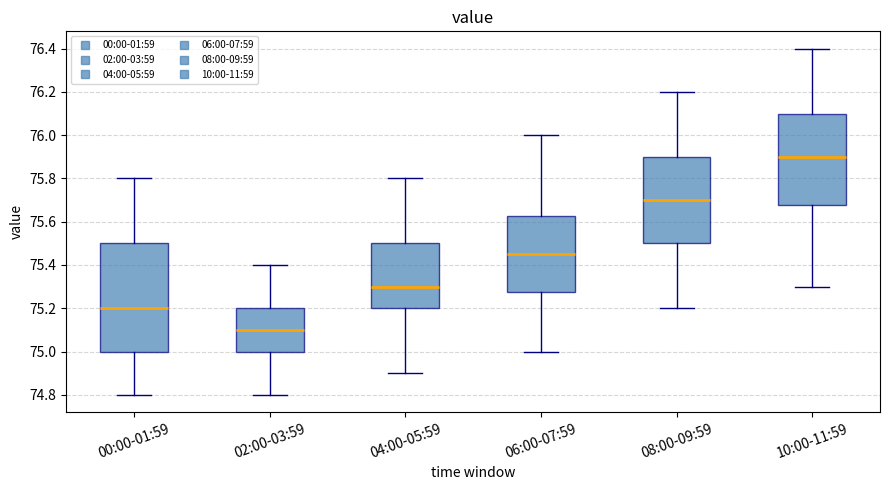

Which box has the highest median line?

10:00-11:59